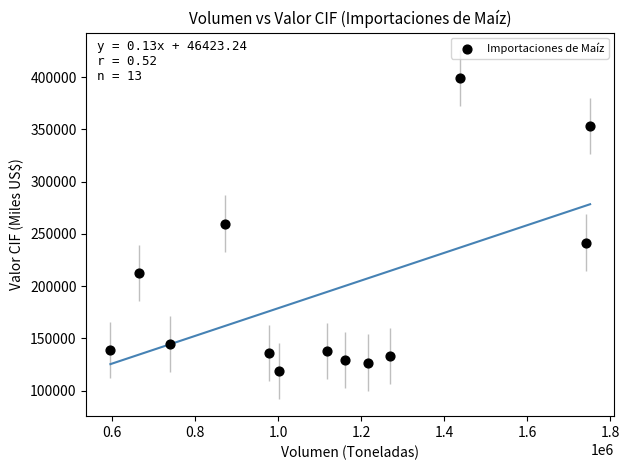

What is the range of Y values (max minus min)?

279796.3